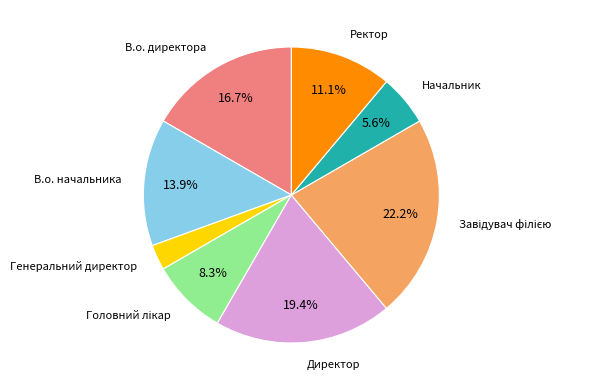

Does any single category account for the majority?

No